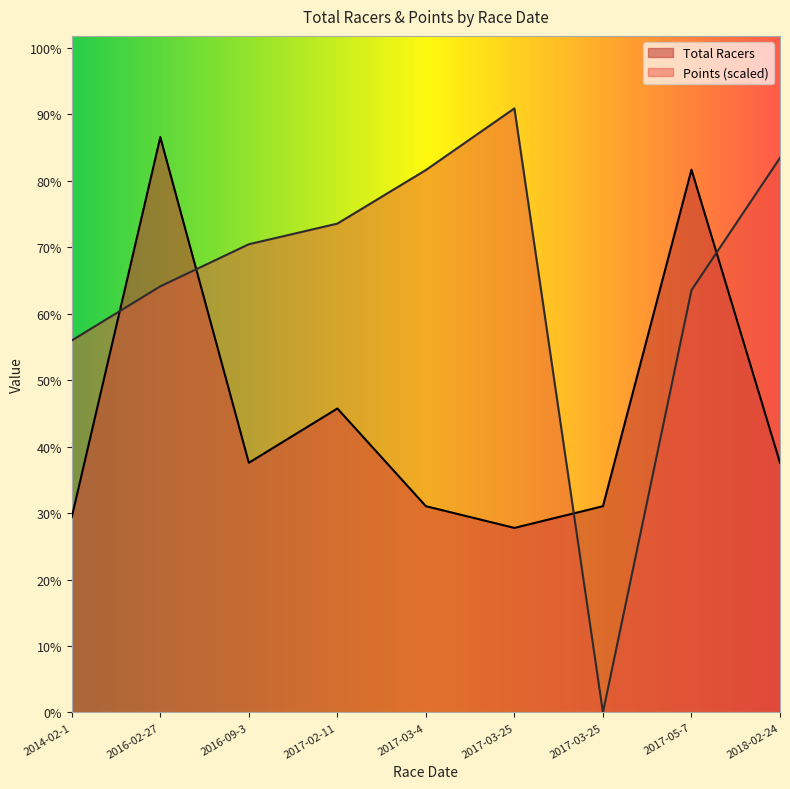

Which series ends up on top after the final intersection of Points and Total Racers?

Points